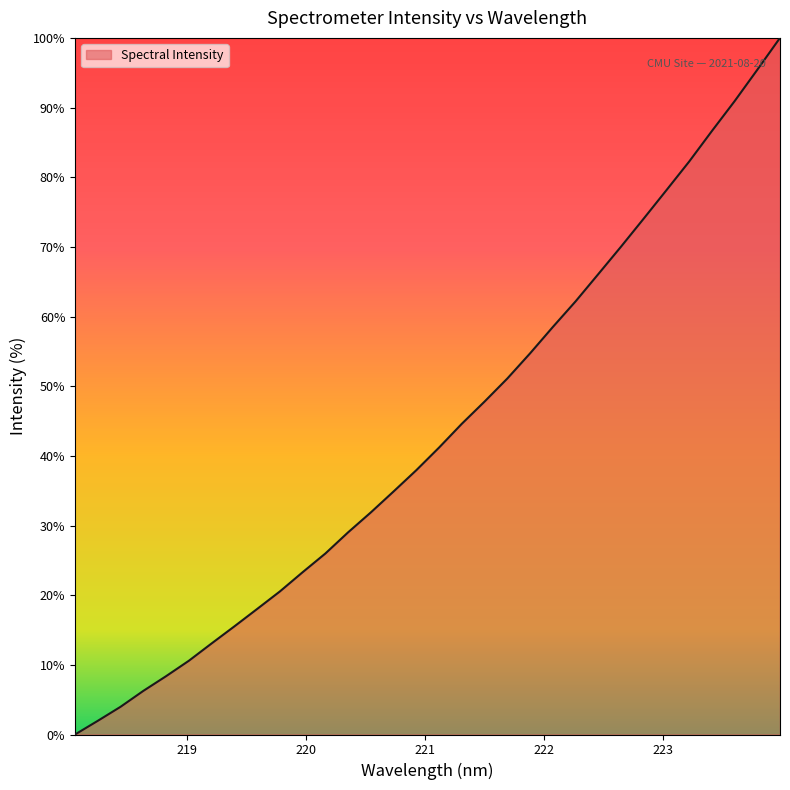

What is the difference between the maximum and minimum values?

100.0